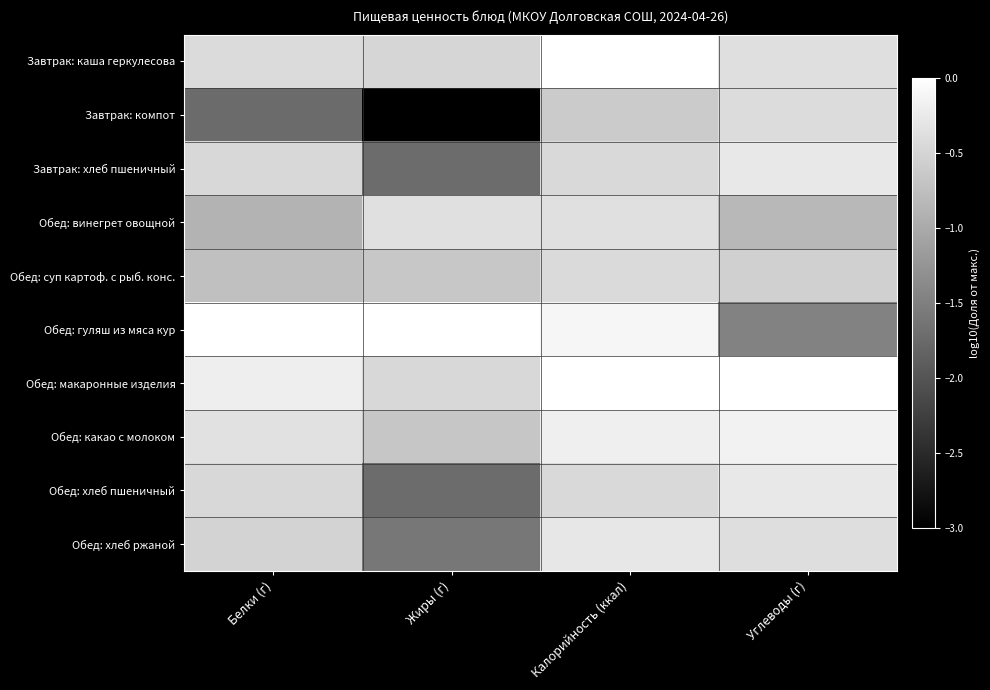

What is the difference between the highest and lowest values at Белки (г)?

1.7